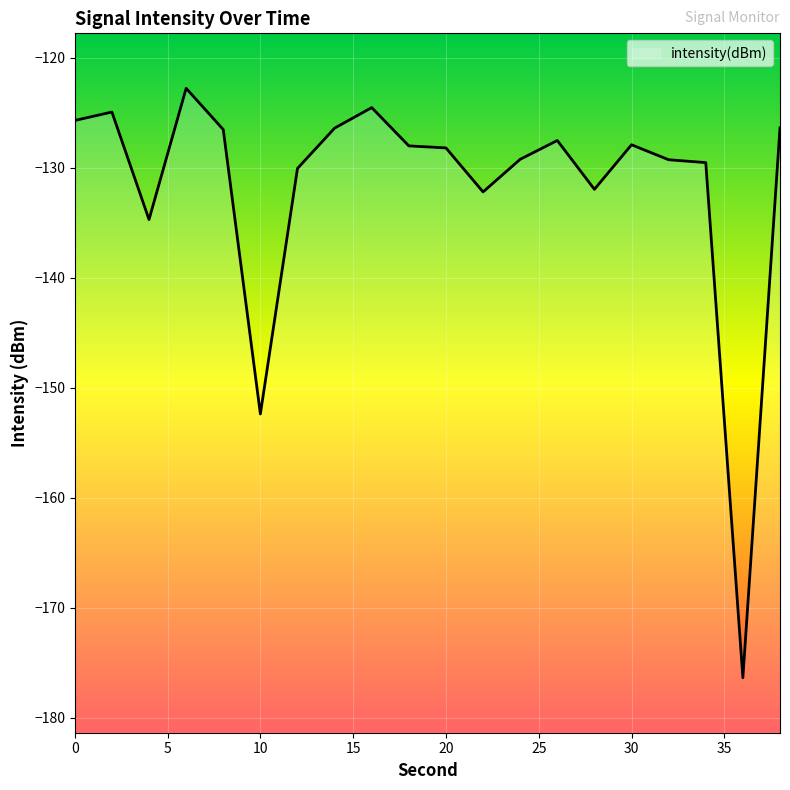

Which has a higher value, 12 or 32?

32